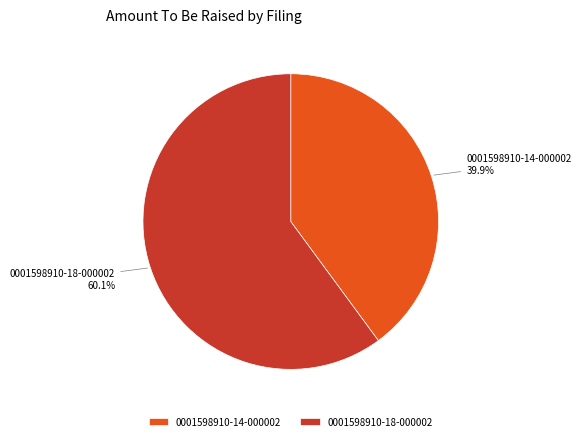

What is the largest slice in the pie chart?

0001598910-18-000002